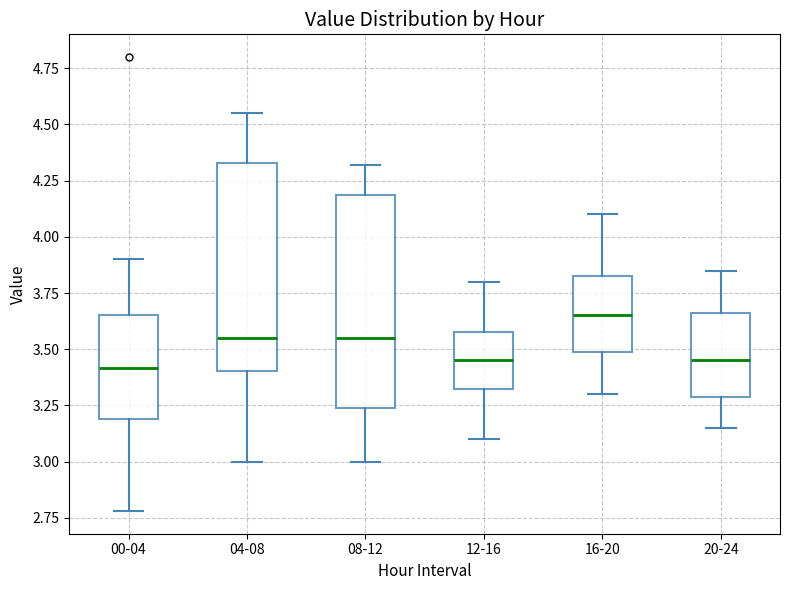

Reading left to right, transcribe this box plot: for each box, give where its median line is, the range the box spans, and where its two whiskers end, as read against the y-axis. The values are not printed on the chart, so give them approximately, as read against the axis.

00-04: median 3.40, box 3.20 to 3.65, whiskers 2.80 to 3.90
04-08: median 3.55, box 3.40 to 4.35, whiskers 3.00 to 4.55
08-12: median 3.55, box 3.25 to 4.20, whiskers 3.00 to 4.30
12-16: median 3.45, box 3.35 to 3.60, whiskers 3.10 to 3.80
16-20: median 3.65, box 3.50 to 3.85, whiskers 3.30 to 4.10
20-24: median 3.45, box 3.30 to 3.65, whiskers 3.15 to 3.85